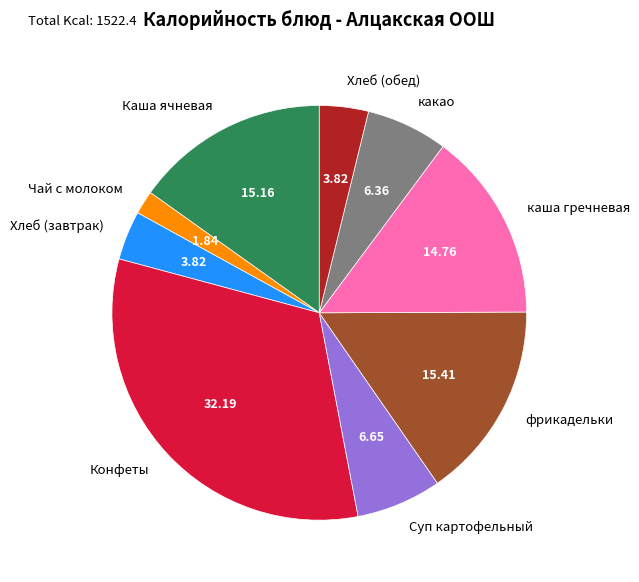

Do Каша ячневая and фрикадельки together represent more than half of the pie?

No